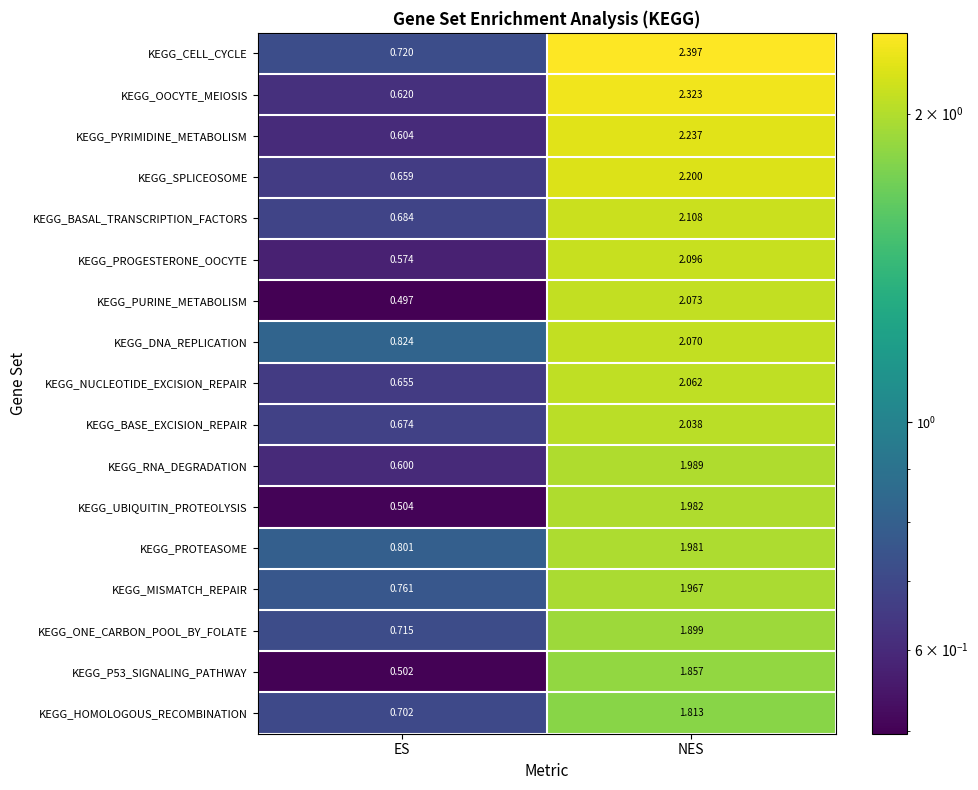

Between ES and NES, which series saw the biggest shift?

KEGG_OOCYTE_MEIOSIS